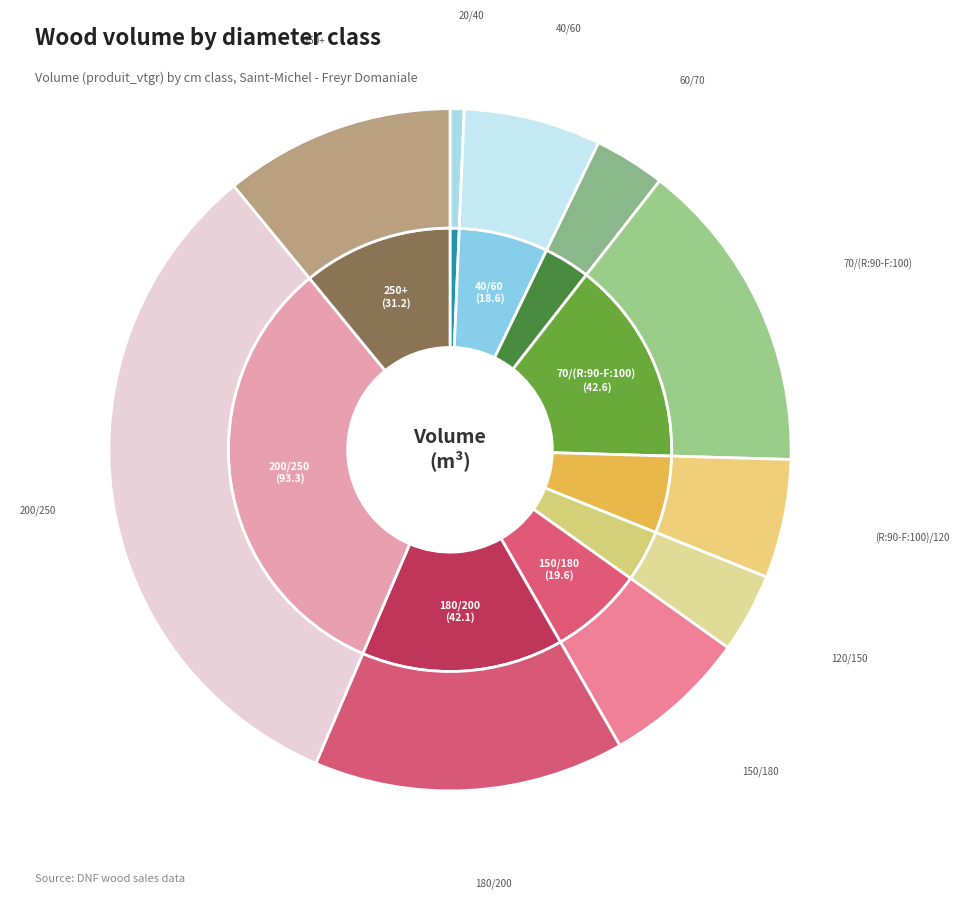

Is it true that 250+ is 11% of the pie?

True